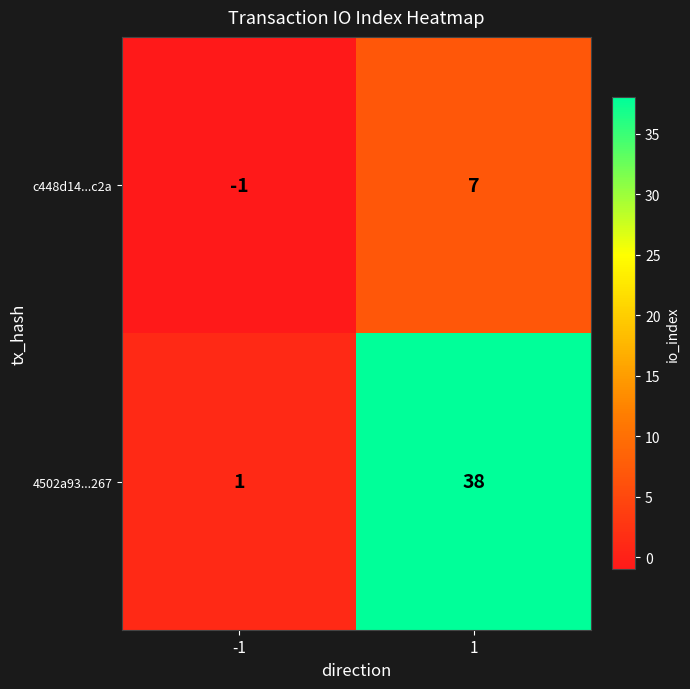

Between -1 and 1, which series saw the biggest shift?

4502a93...267